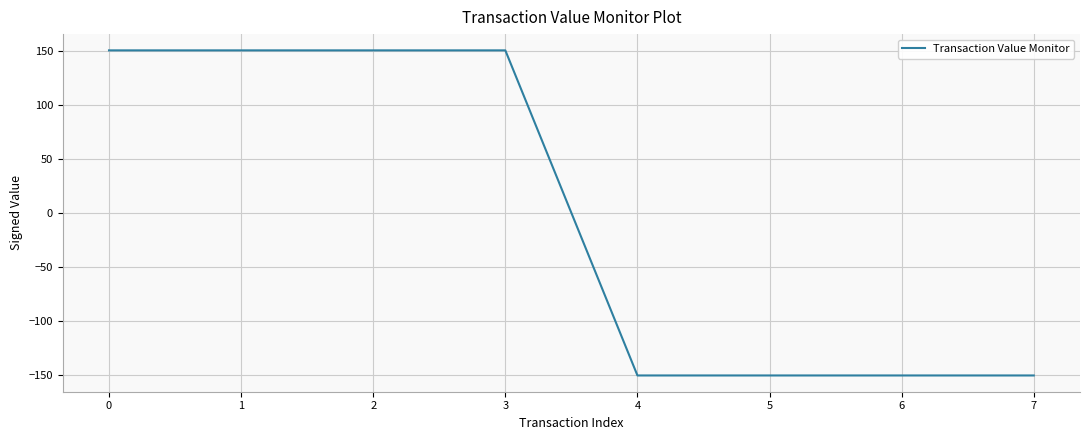

What is the difference between the maximum and minimum values?

301.0